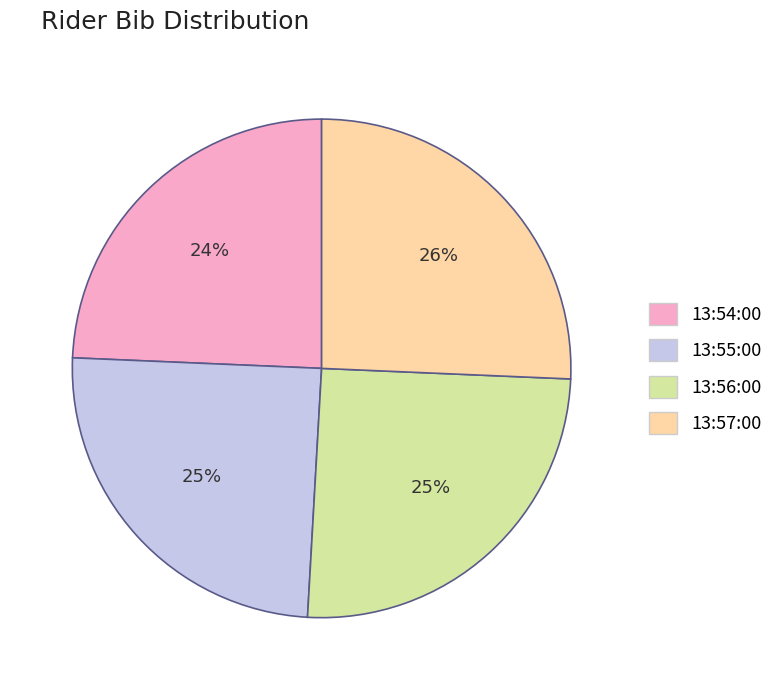

Do 13:57:00 and 13:56:00 together represent more than half of the pie?

Yes